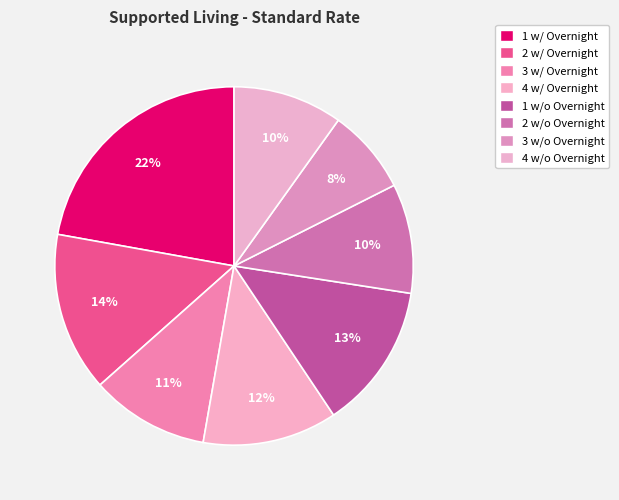

How many slices are in this pie chart?

8